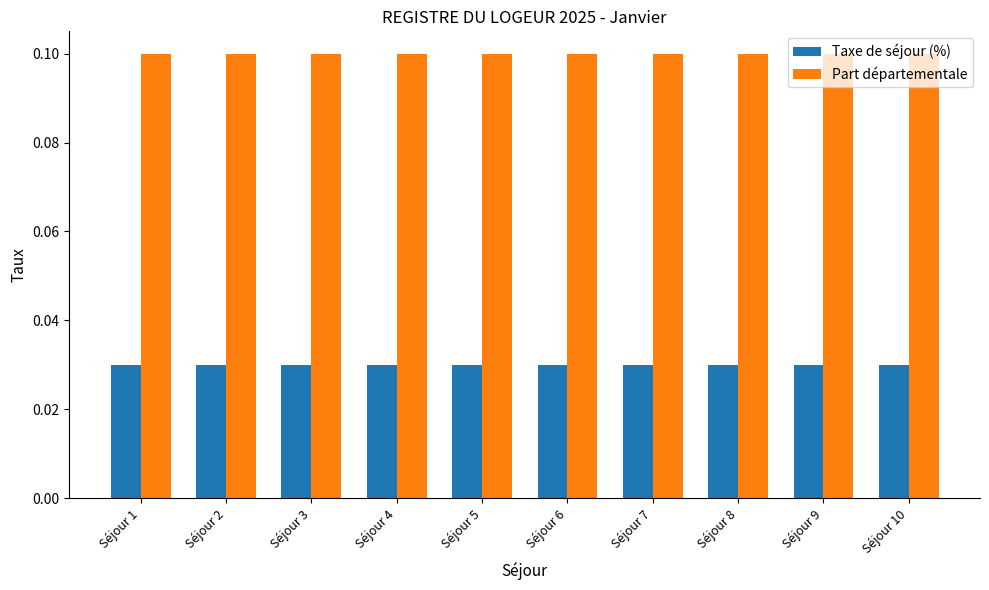

How many bars are there in total?

20